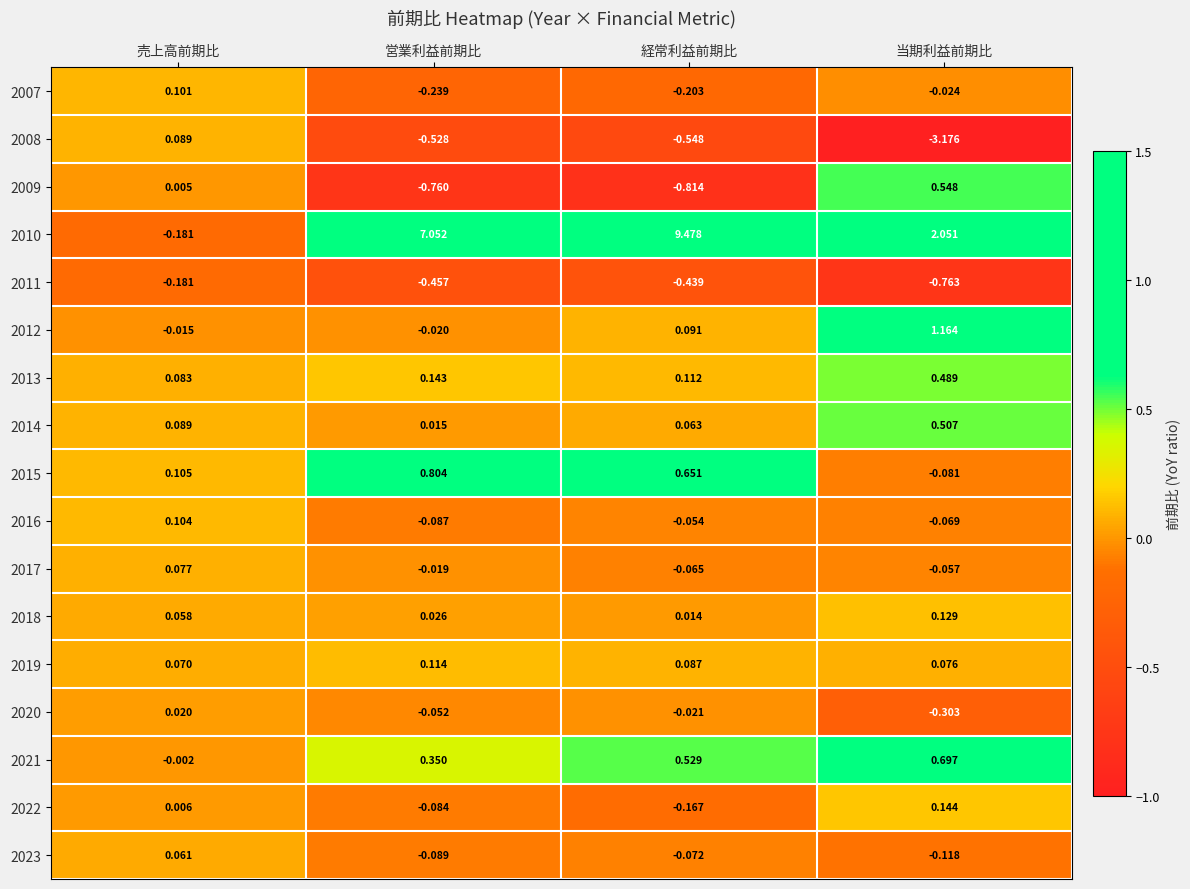

List the labels in order of 2023 value, smallest first.

当期利益前期比, 営業利益前期比, 経常利益前期比, 売上高前期比